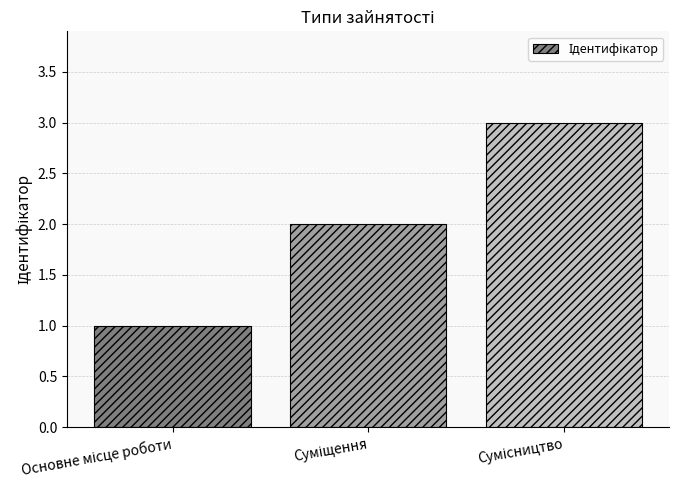

What is the sum of all values?

6